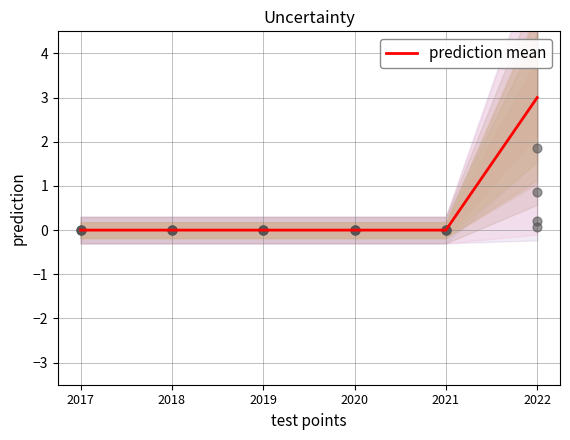

What is the change in value from 2020 to 2022?

+3